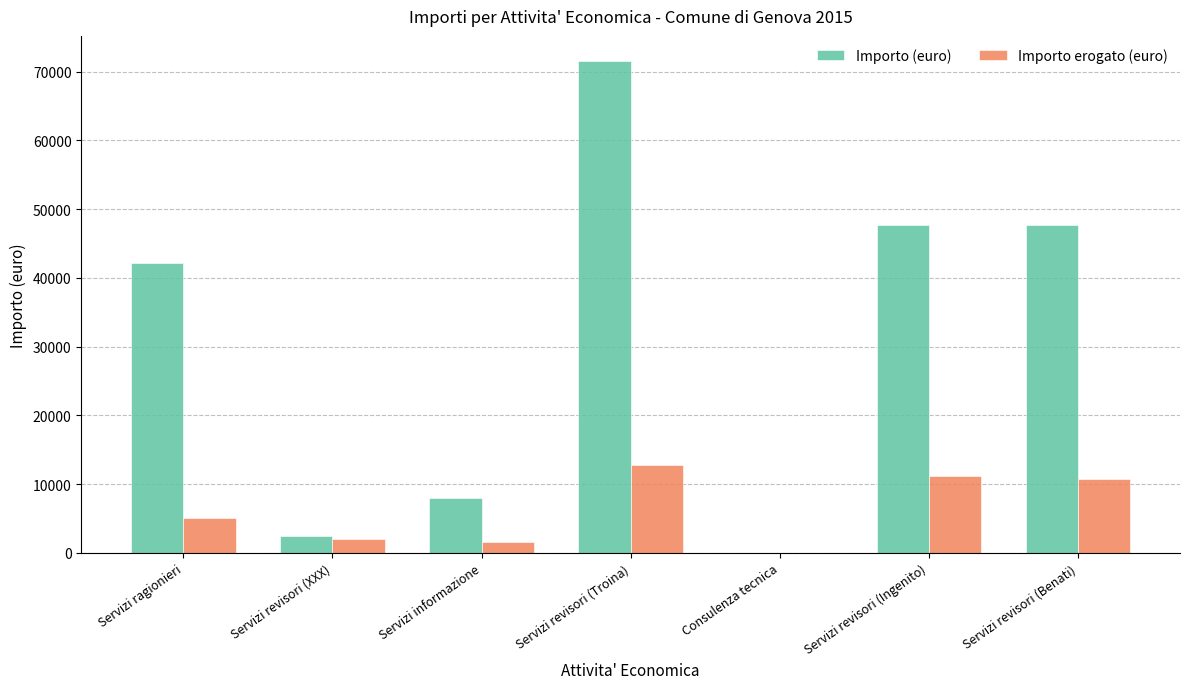

Between Servizi ragionieri and Servizi revisori (XXX), which series saw the biggest shift?

Importo (euro)